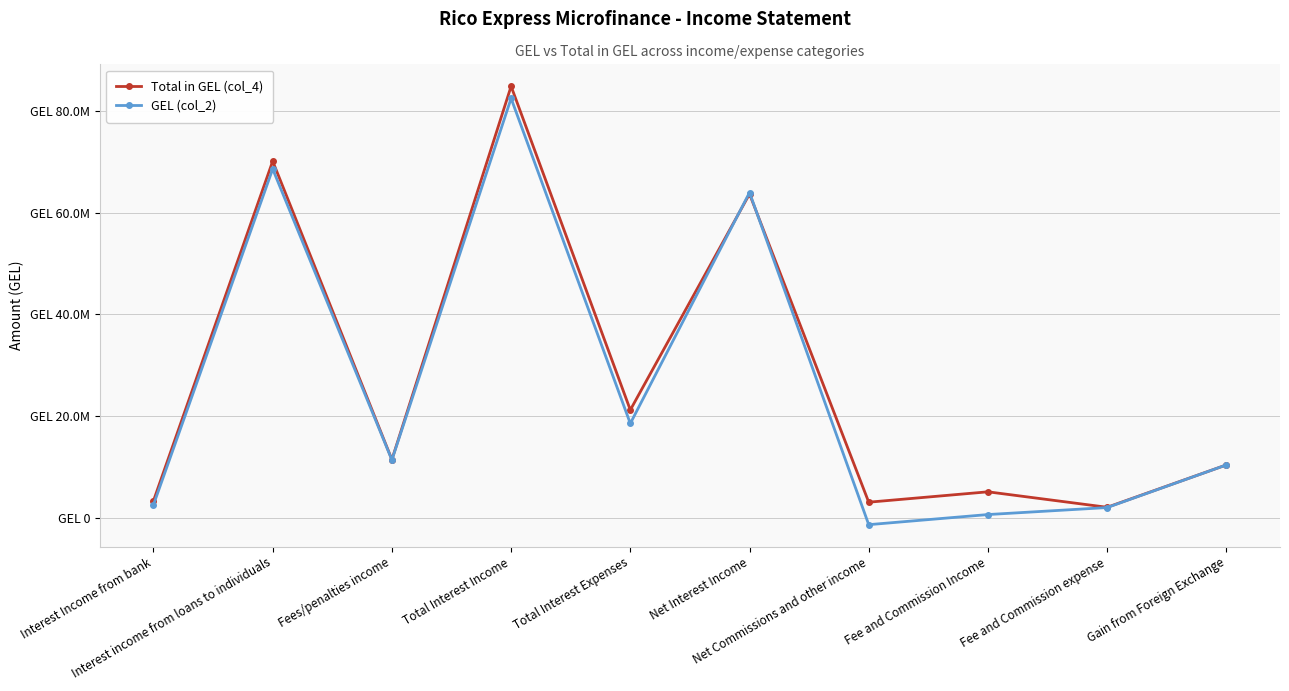

What are all the series names shown in the legend?

Total in GEL (col_4), GEL (col_2)